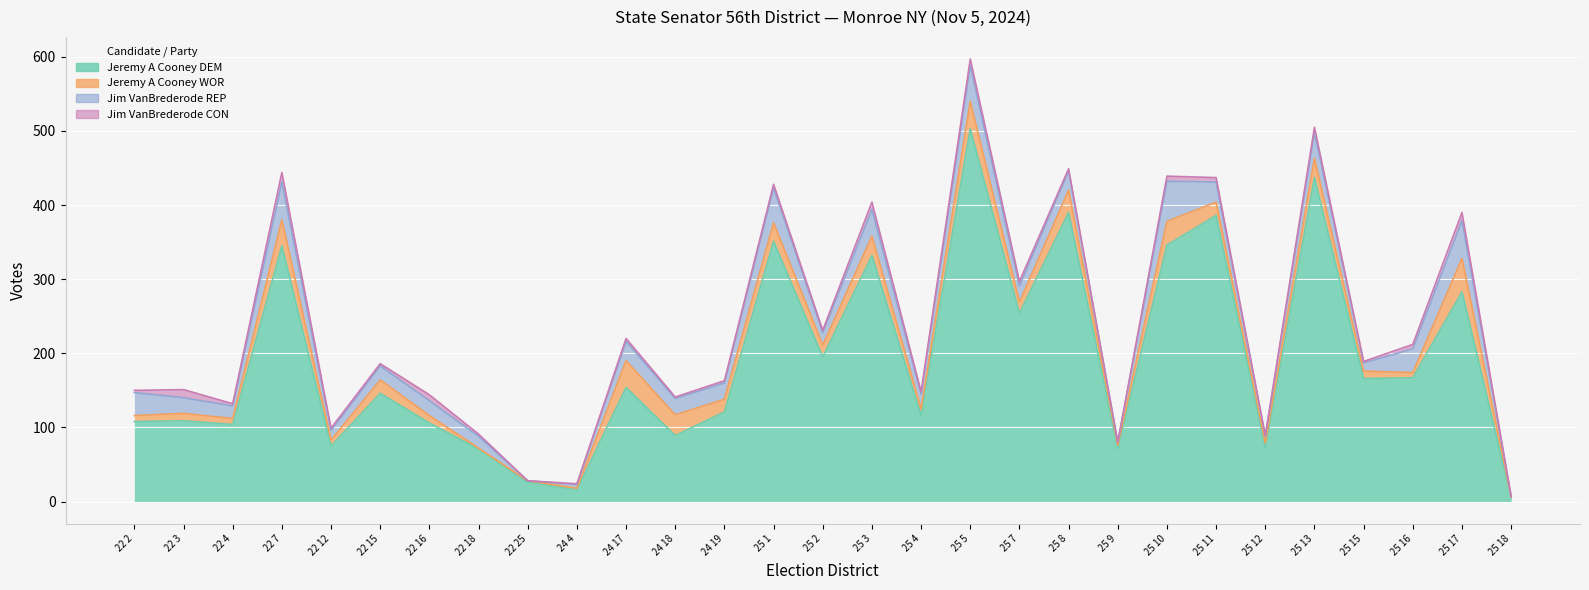

What is the spread (max minus min) of values at 25 3?

322